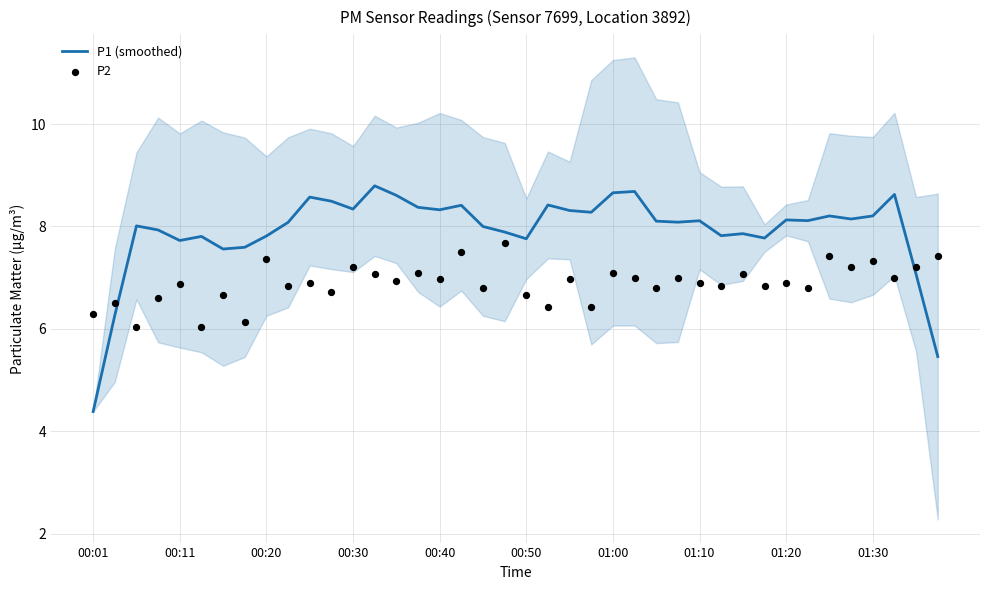

Is the value of P2 at 29 greater than the value of P1 (smoothed) at 27?

No